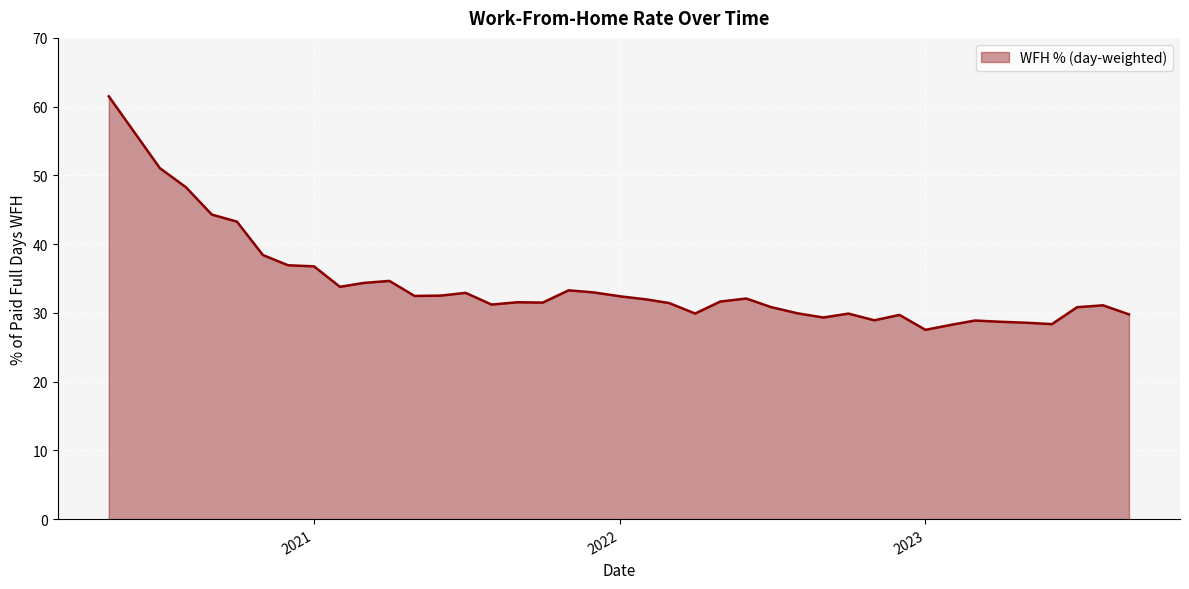

What is the minimum value shown in the chart?

27.5